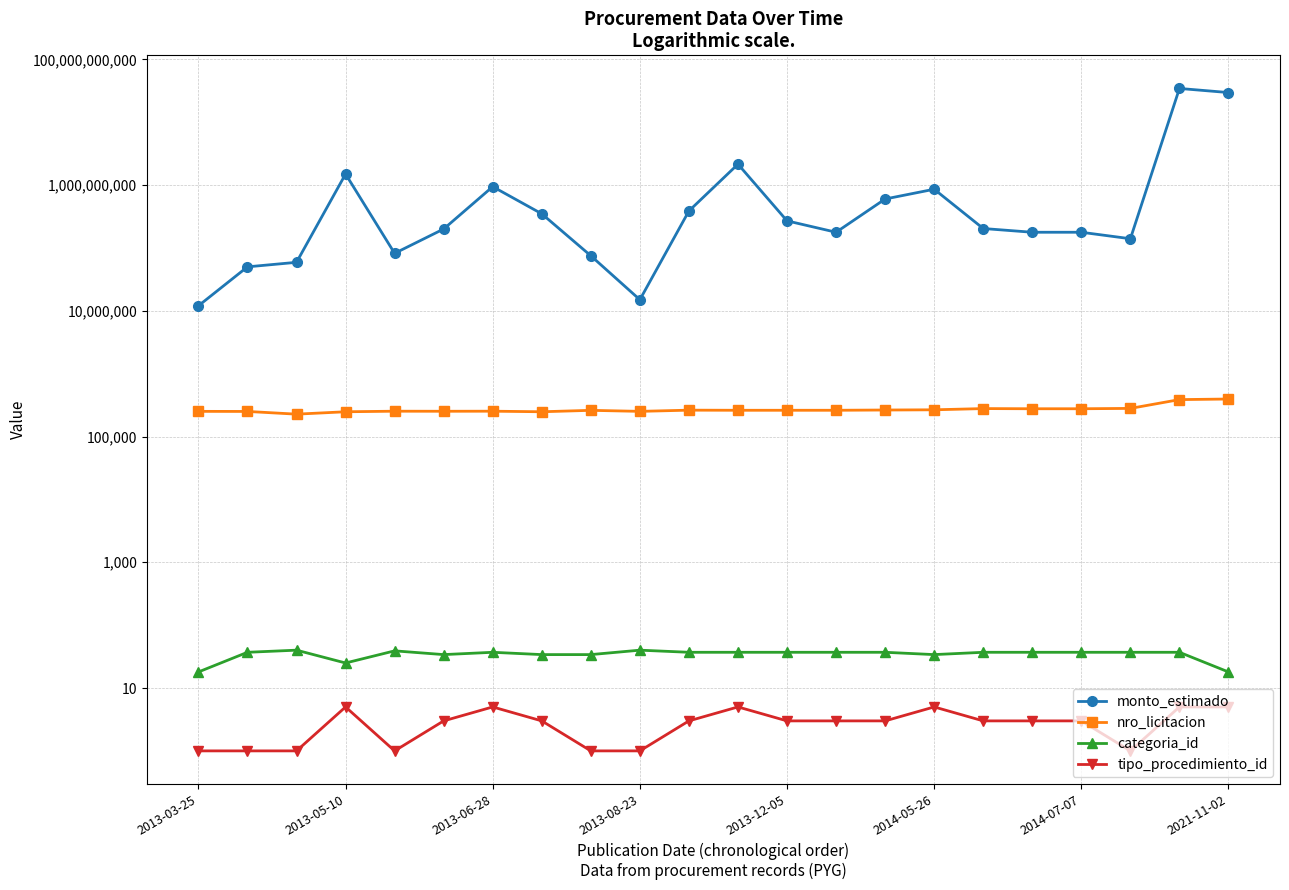

How many interior local valleys does the categoria_id series have?

3